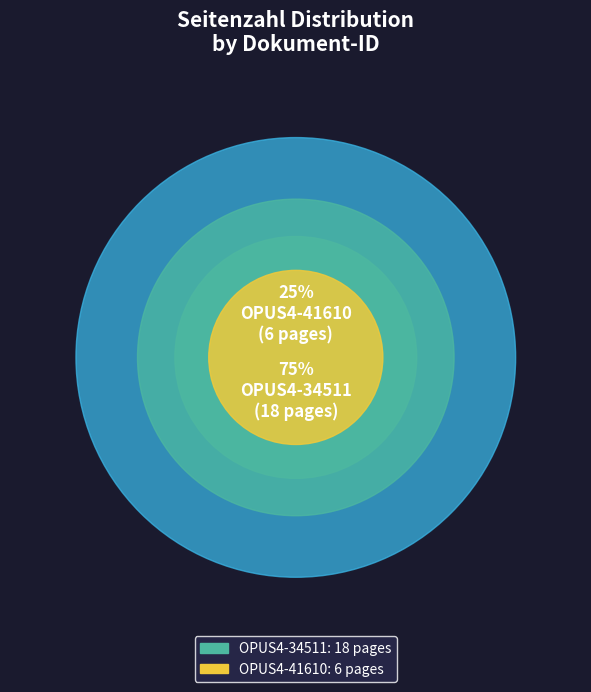

Count the number of slices in the pie.

2